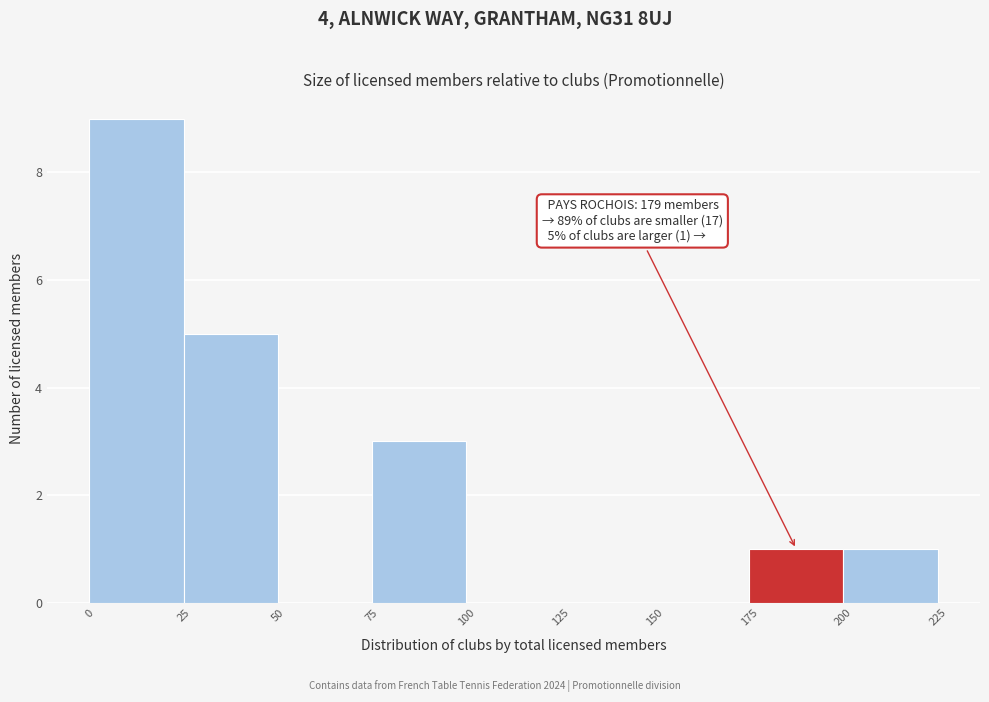

Over which range of the x-axis is the bar tallest?

0 to 25